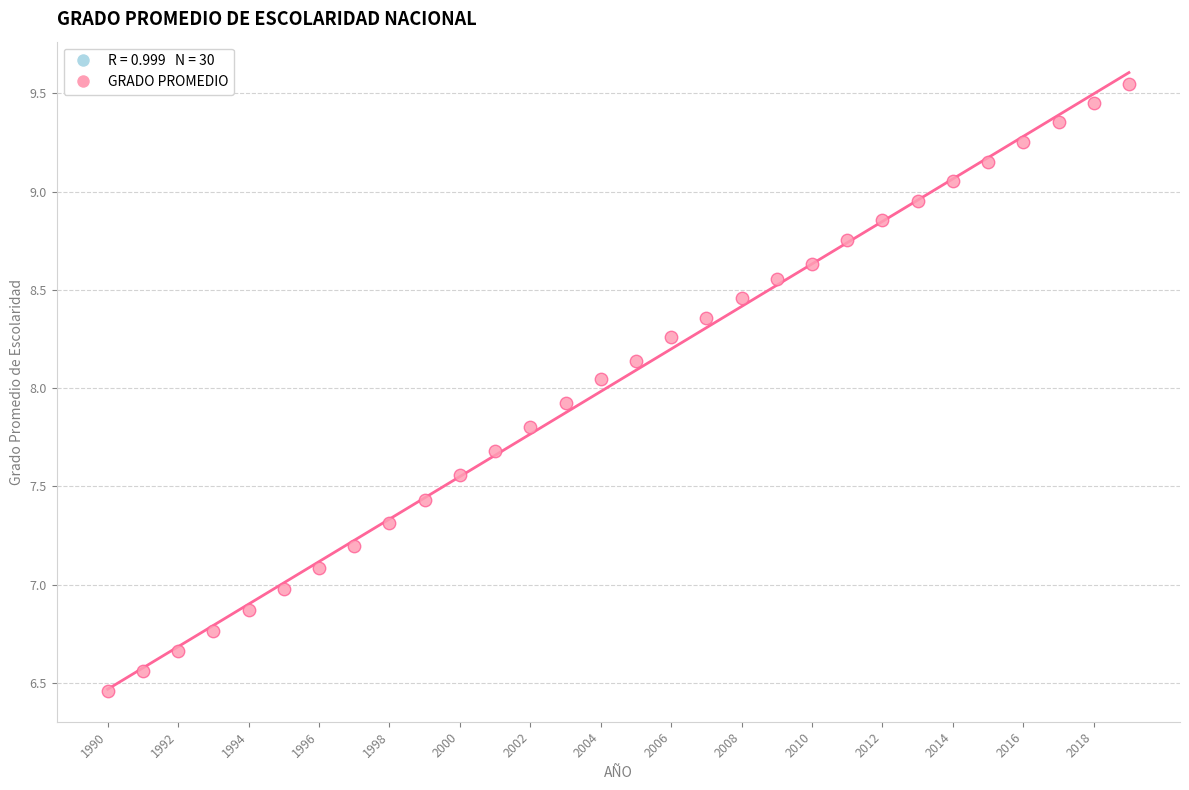

What is the range of Y values (max minus min)?

3.1